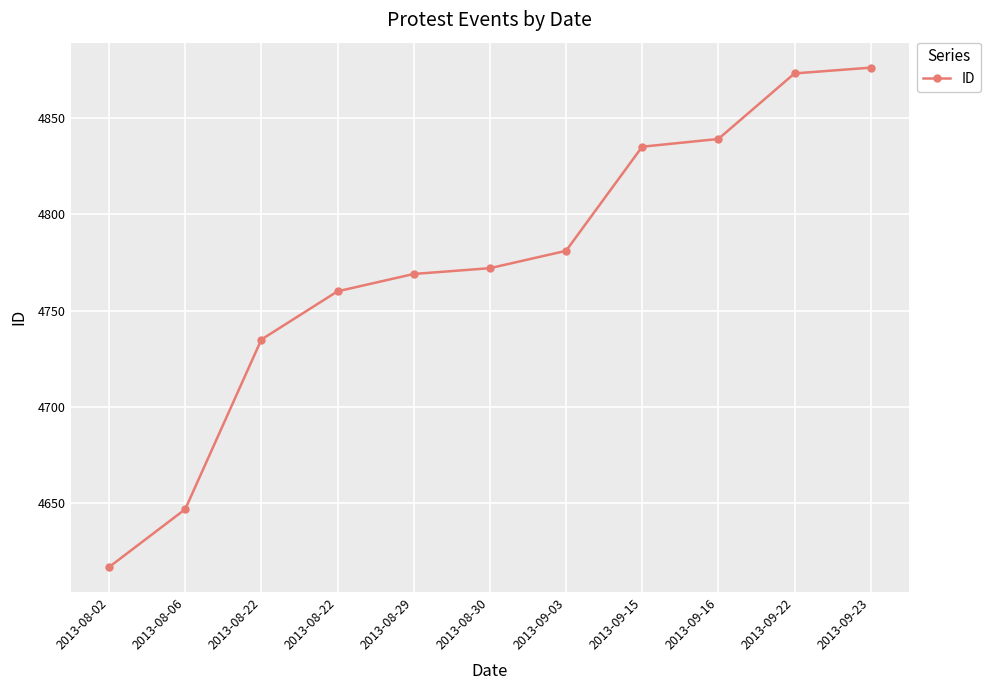

How many lines are shown in the chart?

1